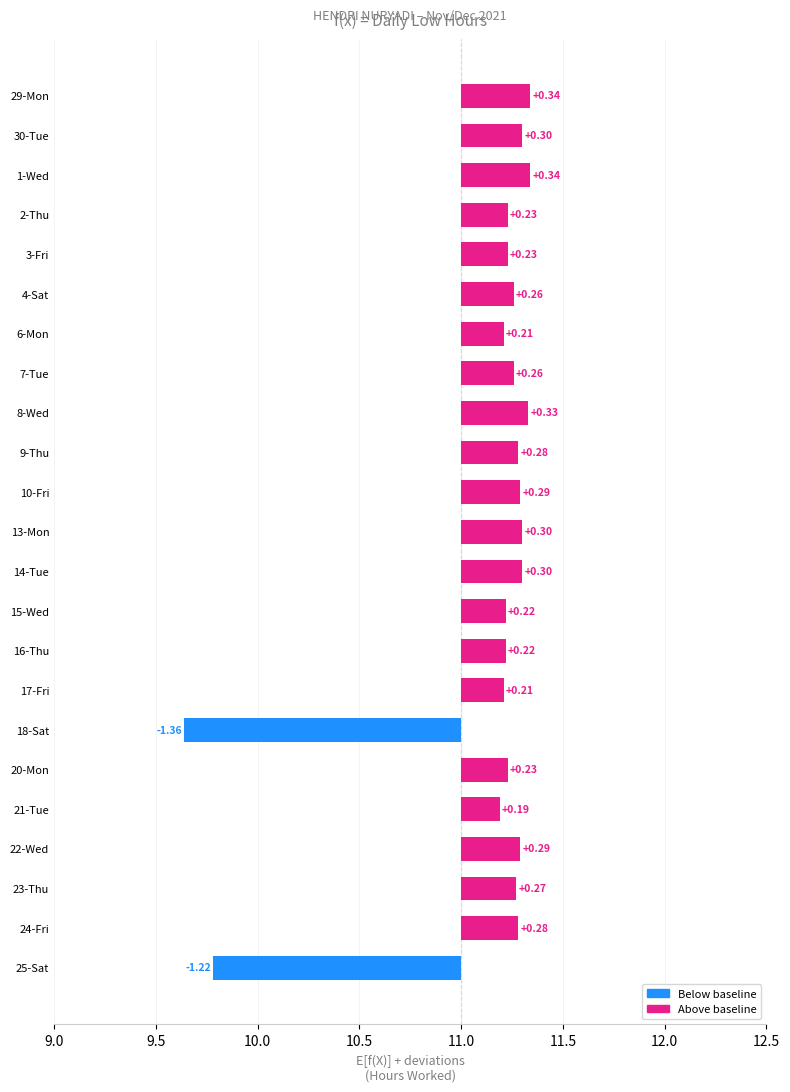

Reading left to right, list all the values displayed in this chart.

0.3	0.3	0.3	0.2	0.2	0.3	0.2	0.3	0.3	0.3	0.3	0.3	0.3	0.2	0.2	0.2	-1.4	0.2	0.2	0.3	0.3	0.3	-1.2